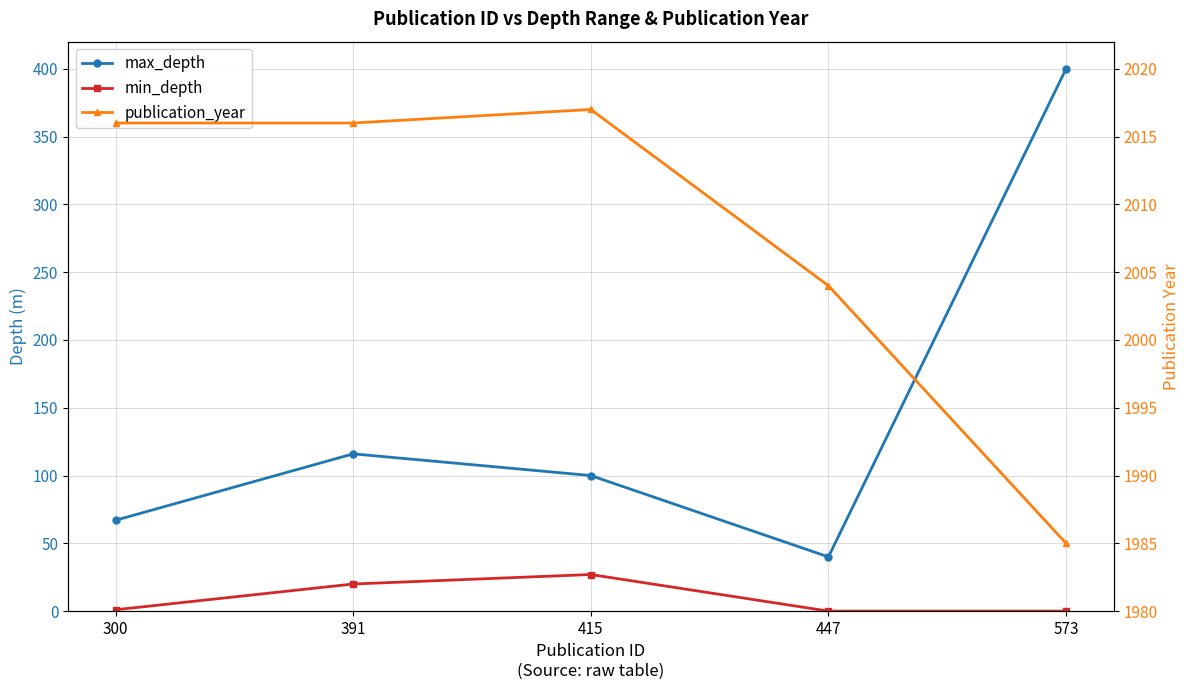

What is the value of the min_depth point at the 3rd from the left?

27